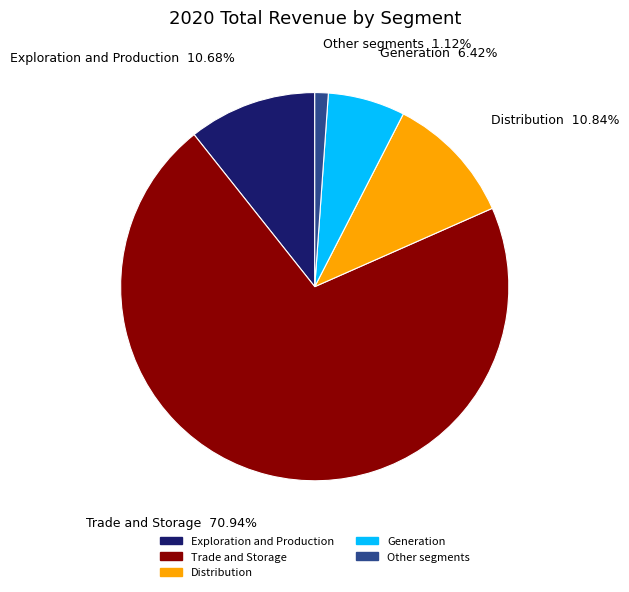

Which category has the smallest portion of the pie?

Other segments